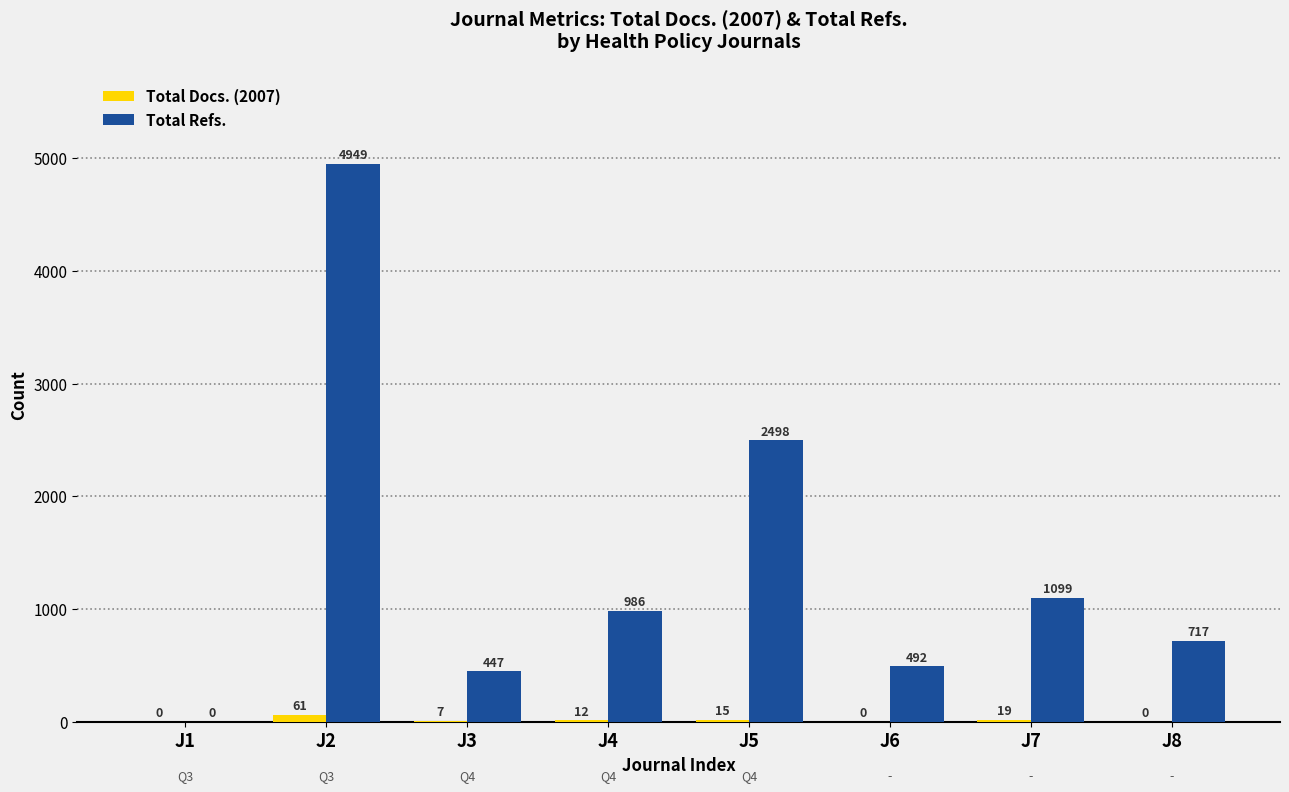

Are the bars grouped side by side (vs. stacked)?

Yes